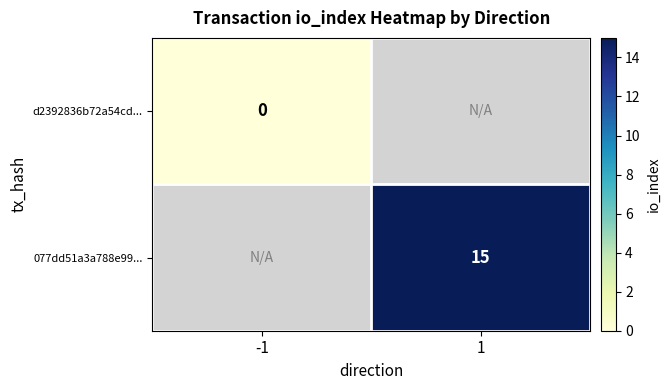

True or false: d2392836b72a54cd... has a value of 0.0 at -1.

True